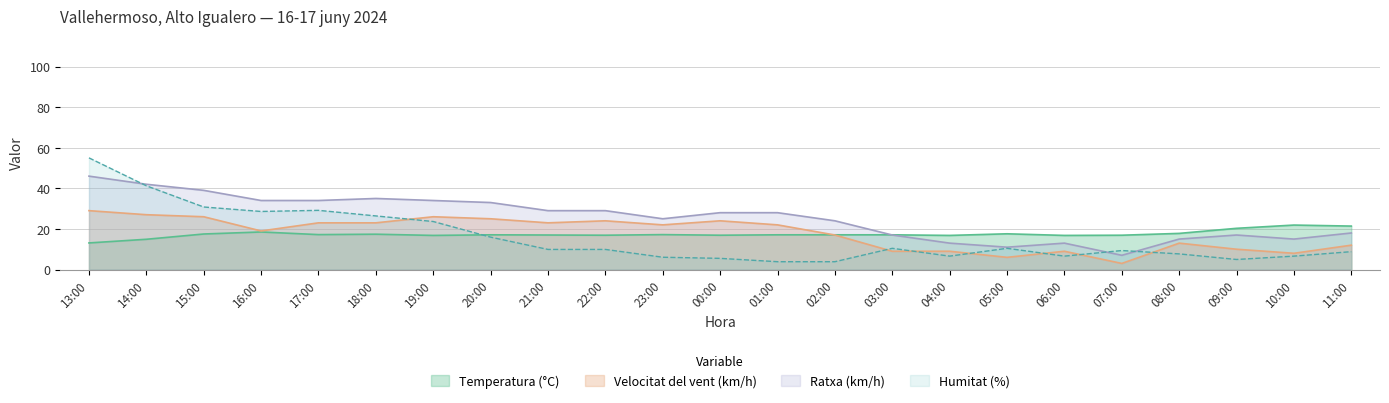

Which series has the largest total across all categories?

Ratxa (km/h)